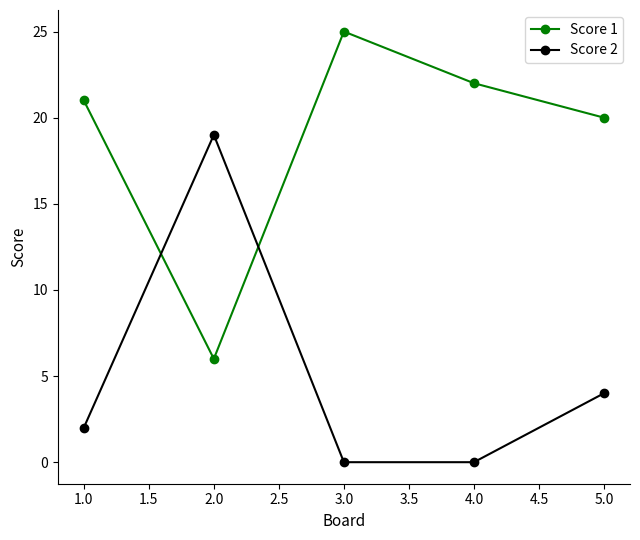

What is the highest value of the Score 2 series?

19